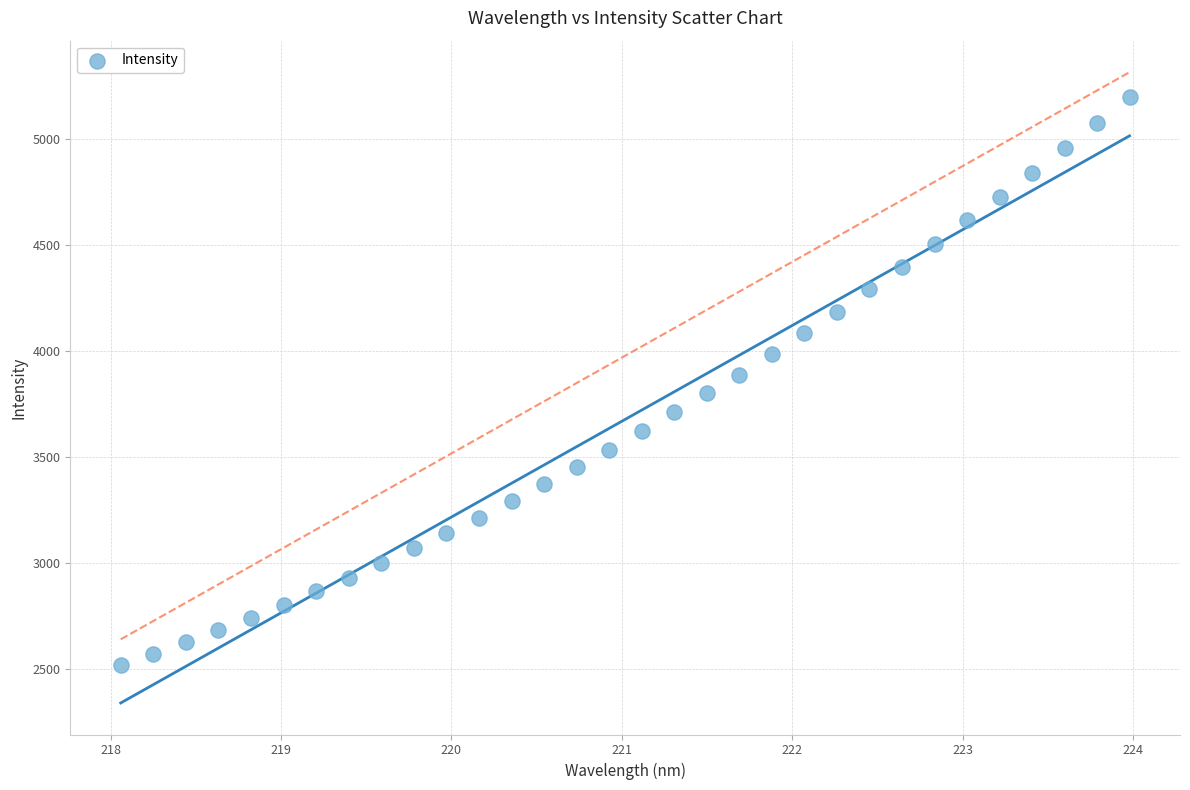

What is the range of X values (max minus min)?

5.9